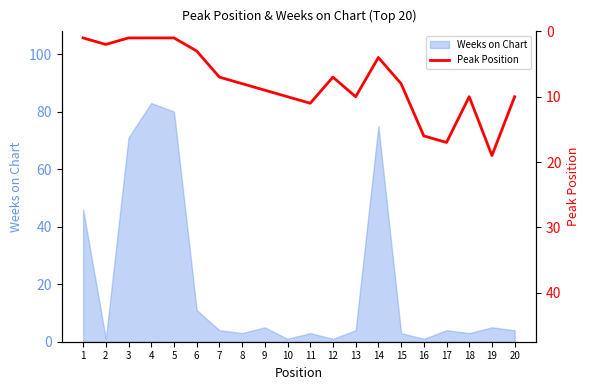

Does the chart display data point markers on the line(s)?

No